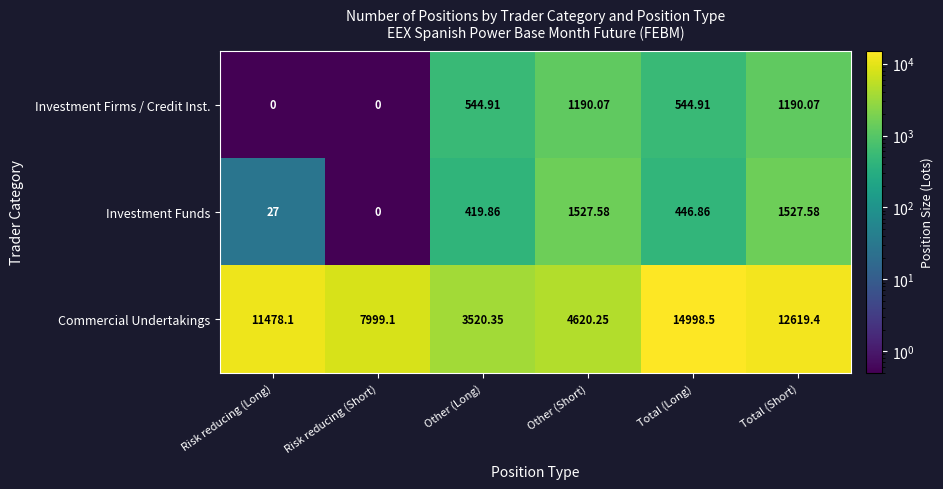

Is the value of Investment Funds at Total (Short) greater than the value of Commercial Undertakings at Total (Short)?

No